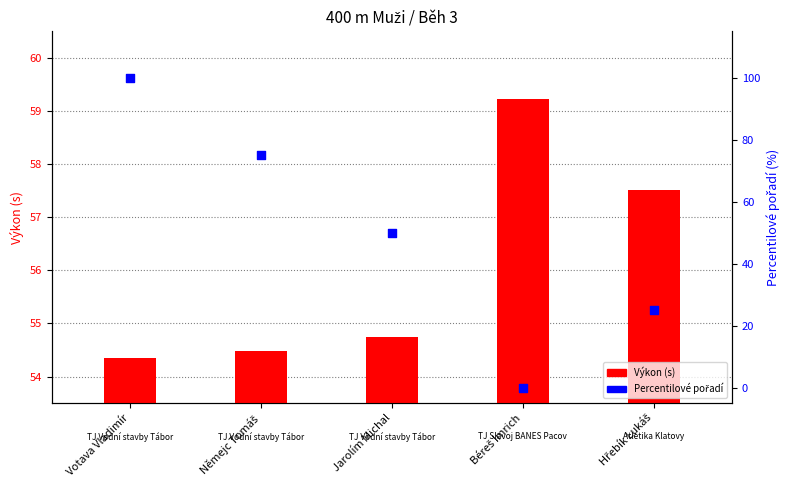

At how many categories does at least one series exceed 92?

1